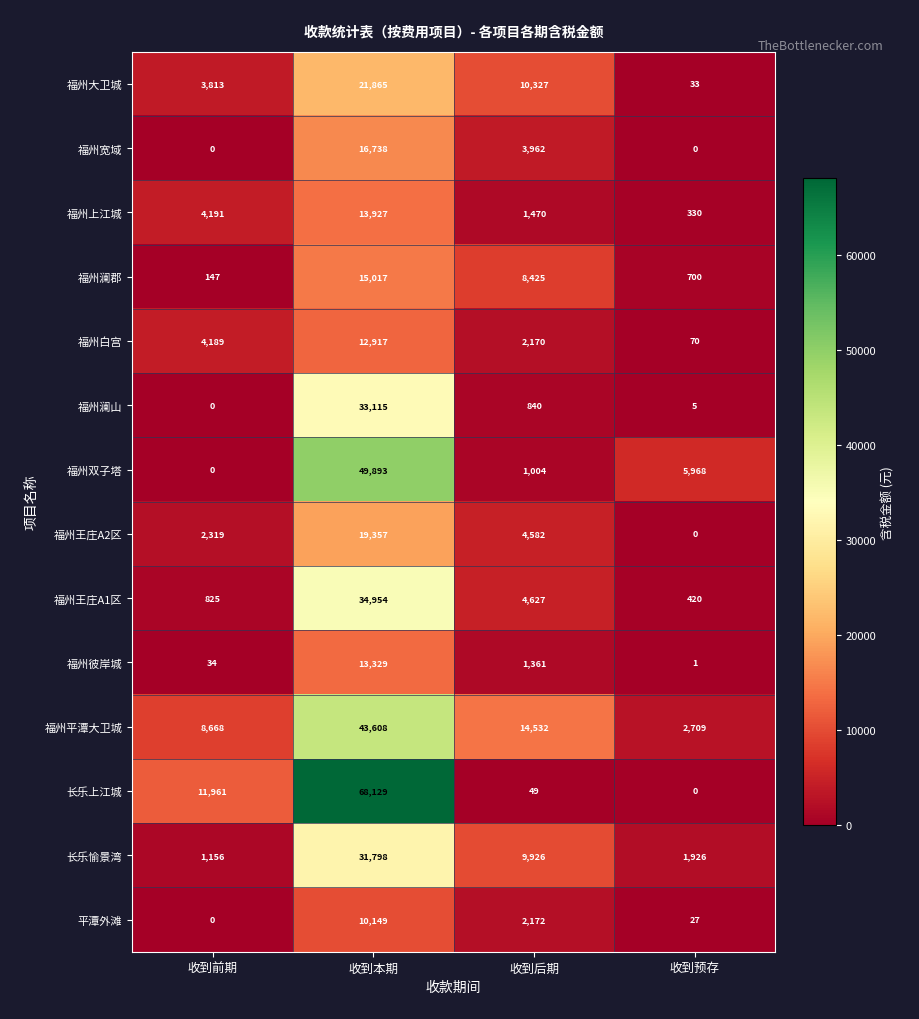

What is the greatest value displayed?

68129